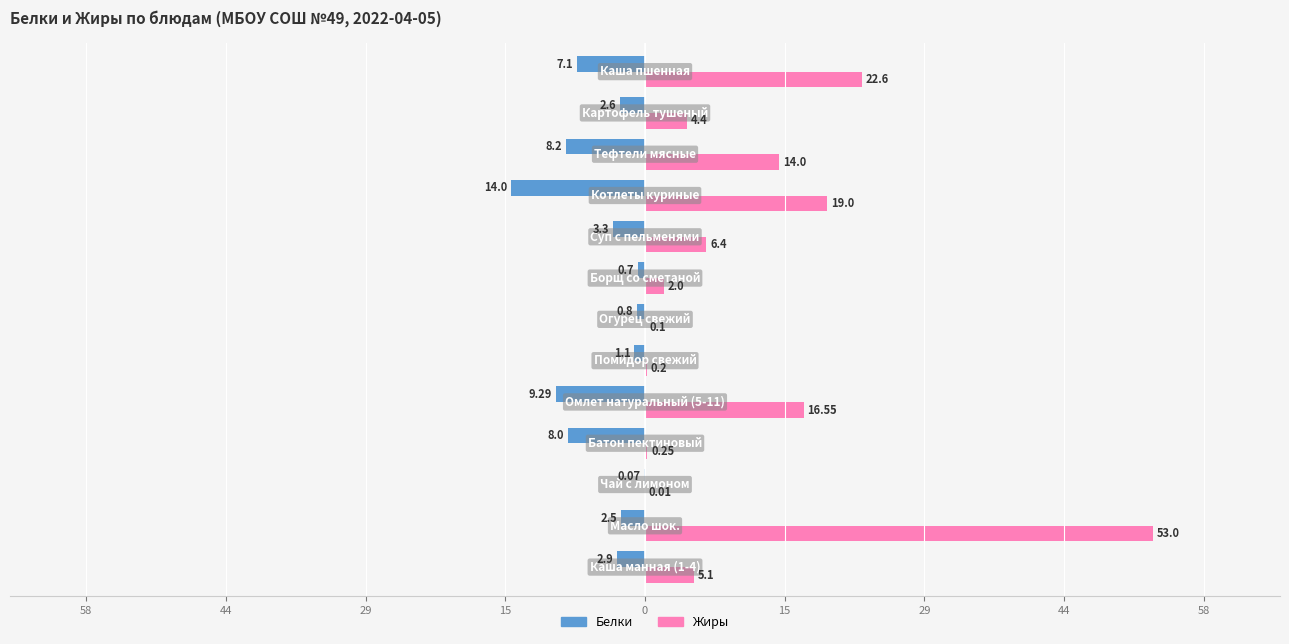

What are all the series names shown in the legend?

Белки, Жиры